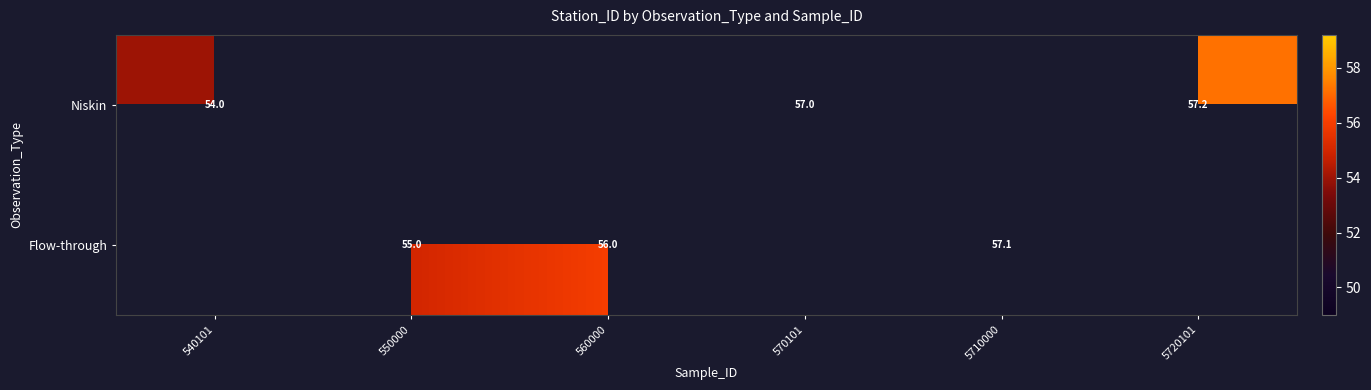

What is the difference between the Flow-through values at 5710000 and 550000?

2.1